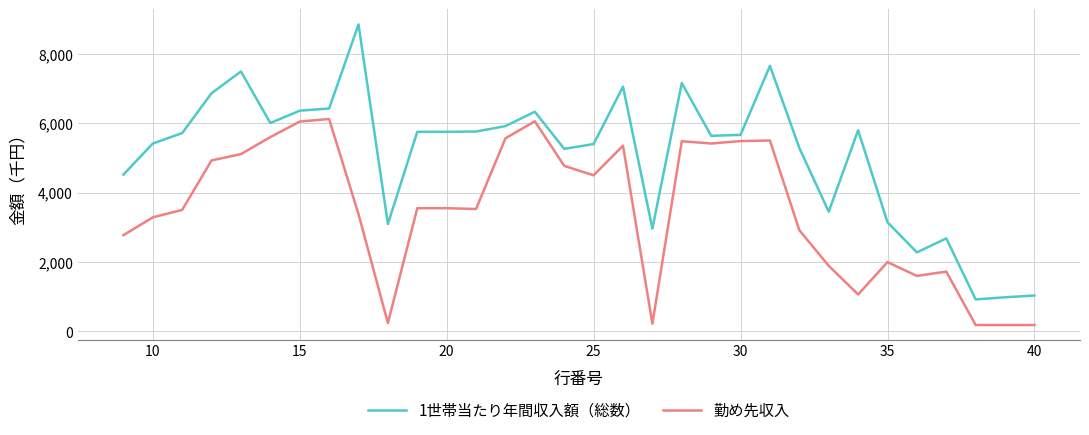

Which series has the largest total across all categories?

1世帯当たり年間収入額（総数）